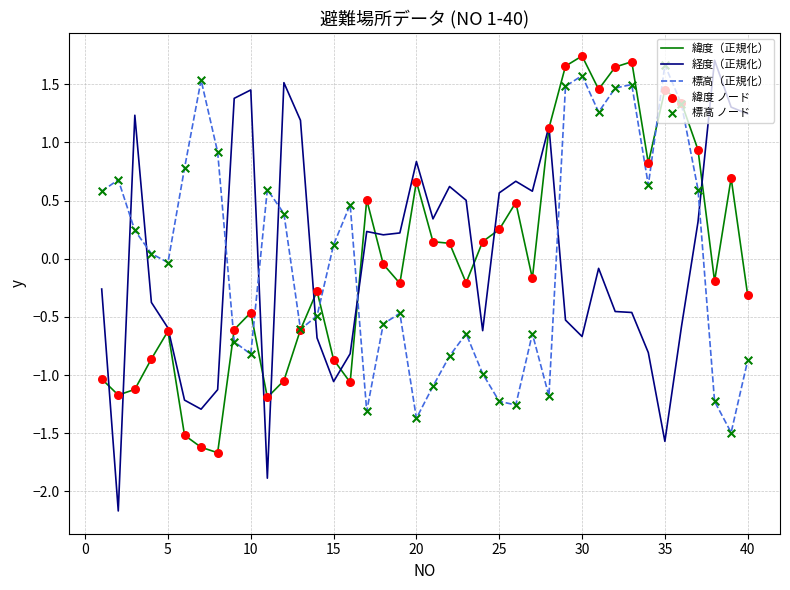

What is the smallest value displayed?

-2.2